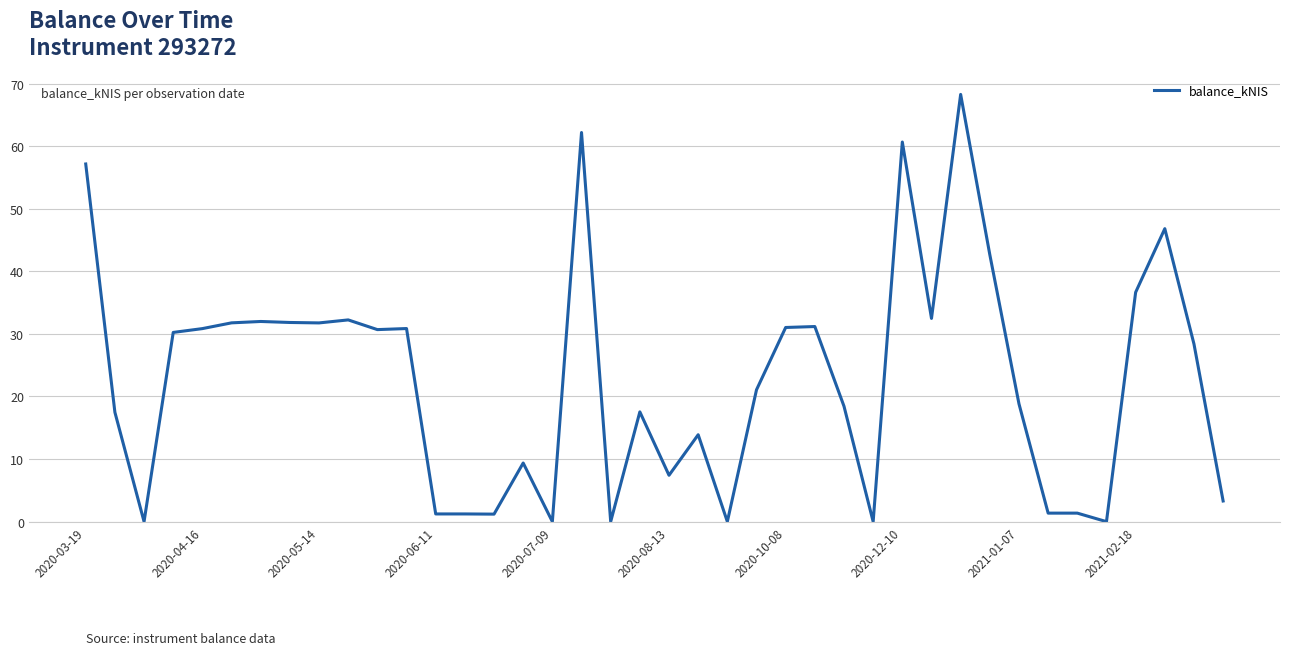

What is the difference between the maximum and minimum values?

68.3